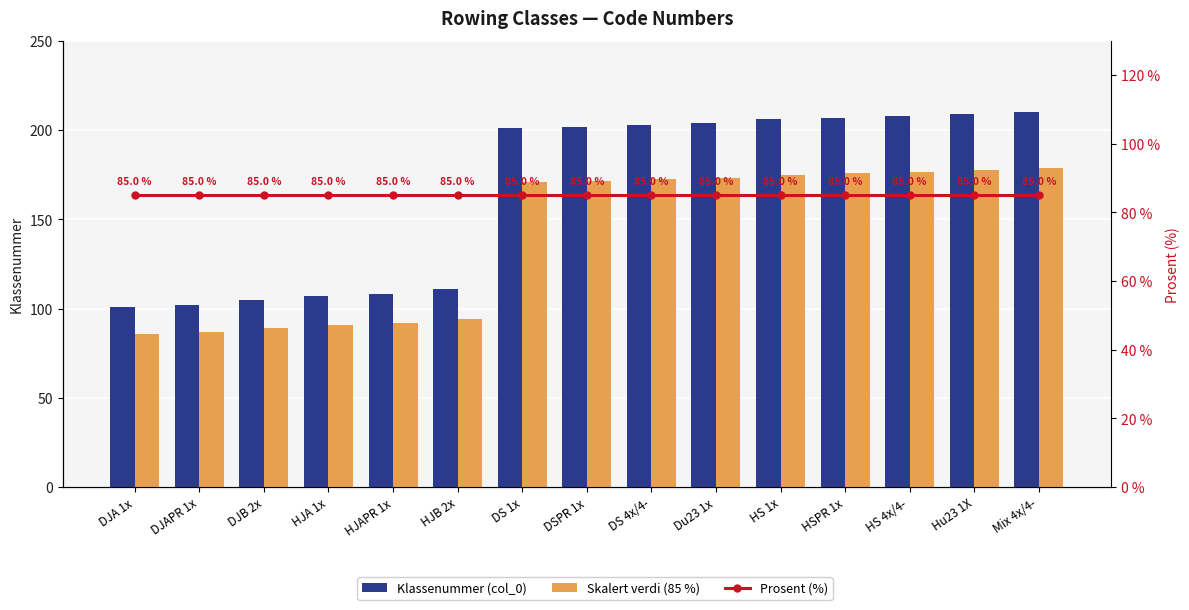

What position from the left is HSPR 1x?

12